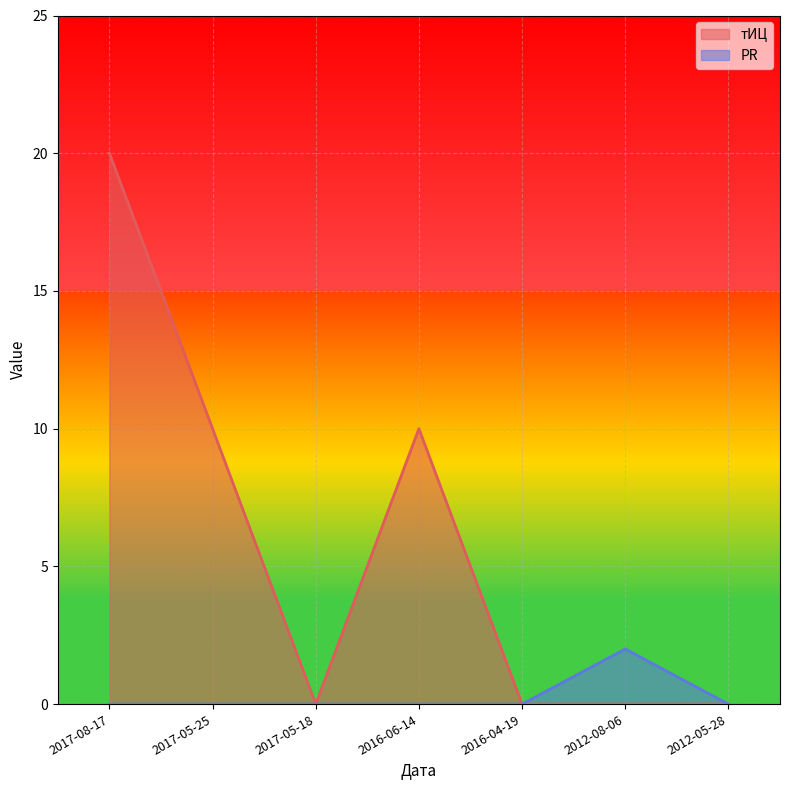

What is the label of the 5th point from the right?

2017-05-18